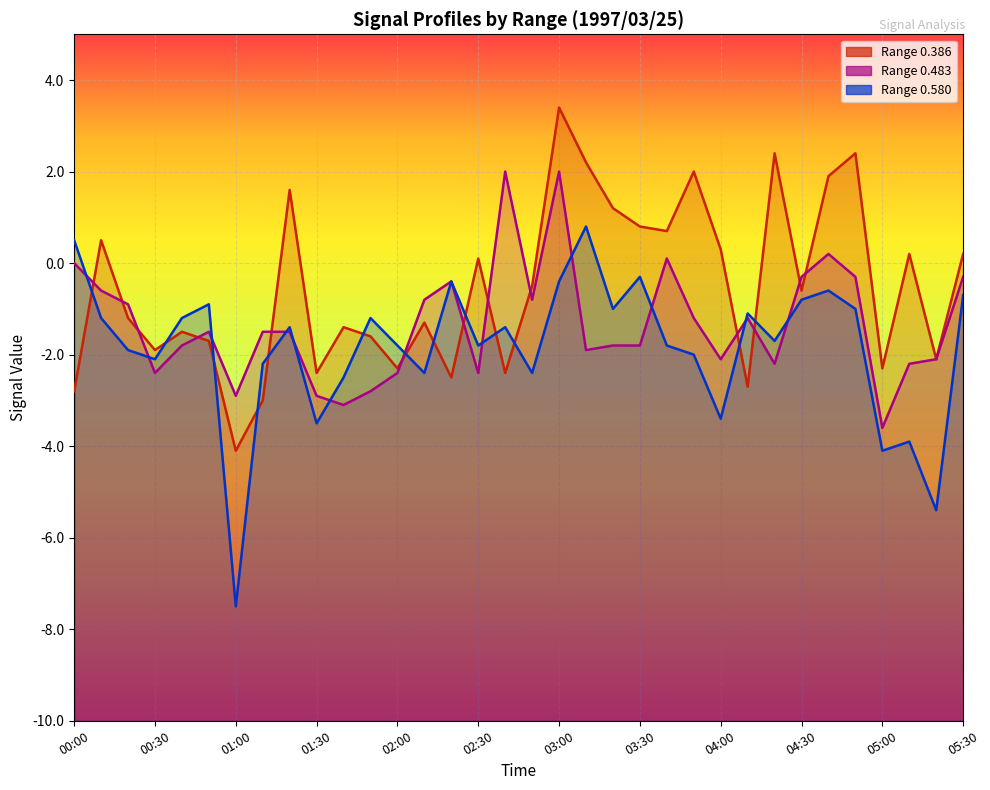

Reading left to right, transcribe all the data shown in this chart.

0.386: 00:00=-2.8	00:10=0.5	00:20=-1.2	00:30=-1.9	00:40=-1.5	00:50=-1.7	01:00=-4.1	01:10=-3.0	01:20=1.6	01:30=-2.4	01:40=-1.4	01:50=-1.6	02:00=-2.3	02:10=-1.3	02:20=-2.5	02:30=0.1	02:40=-2.4	02:50=-0.5	03:00=3.4	03:10=2.2	03:20=1.2	03:30=0.8	03:40=0.7	03:50=2.0	04:00=0.3	04:10=-2.7	04:20=2.4	04:30=-0.6	04:40=1.9	04:50=2.4	05:00=-2.3	05:10=0.2	05:20=-2.1	05:30=0.2
0.483: 00:00=-0.0	00:10=-0.6	00:20=-0.9	00:30=-2.4	00:40=-1.8	00:50=-1.5	01:00=-2.9	01:10=-1.5	01:20=-1.5	01:30=-2.9	01:40=-3.1	01:50=-2.8	02:00=-2.4	02:10=-0.8	02:20=-0.4	02:30=-2.4	02:40=2.0	02:50=-0.8	03:00=2.0	03:10=-1.9	03:20=-1.8	03:30=-1.8	03:40=0.1	03:50=-1.2	04:00=-2.1	04:10=-1.2	04:20=-2.2	04:30=-0.3	04:40=0.2	04:50=-0.3	05:00=-3.6	05:10=-2.2	05:20=-2.1	05:30=-0.3
0.580: 00:00=0.5	00:10=-1.2	00:20=-1.9	00:30=-2.1	00:40=-1.2	00:50=-0.9	01:00=-7.5	01:10=-2.2	01:20=-1.4	01:30=-3.5	01:40=-2.5	01:50=-1.2	02:00=-1.8	02:10=-2.4	02:20=-0.4	02:30=-1.8	02:40=-1.4	02:50=-2.4	03:00=-0.4	03:10=0.8	03:20=-1.0	03:30=-0.3	03:40=-1.8	03:50=-2.0	04:00=-3.4	04:10=-1.1	04:20=-1.7	04:30=-0.8	04:40=-0.6	04:50=-1.0	05:00=-4.1	05:10=-3.9	05:20=-5.4	05:30=-0.7